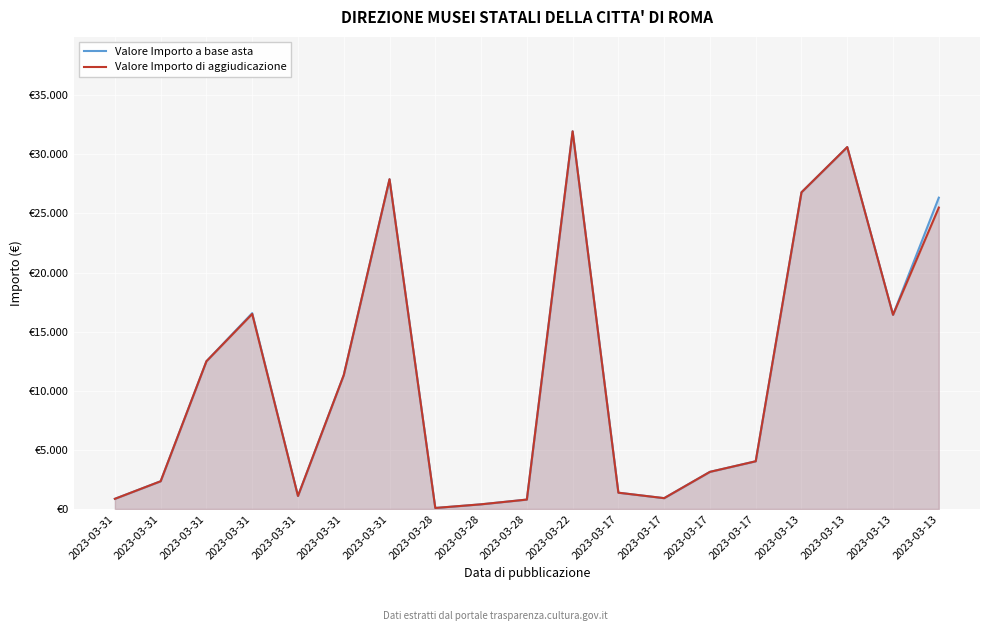

At which label does Valore Importo a base asta reach its peak?

2023-03-22